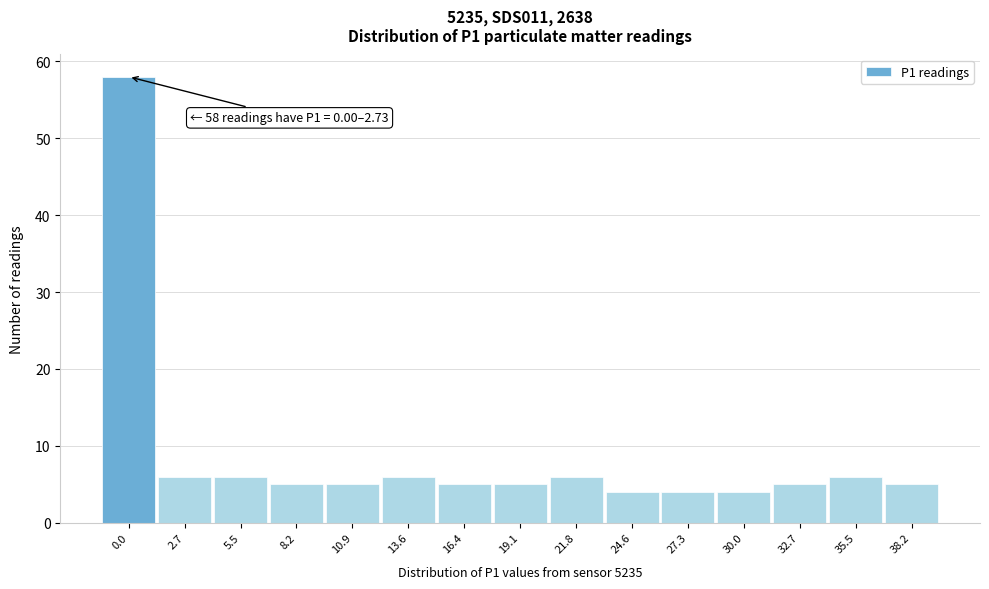

Reading right to left, transcribe all the data shown in this chart.

5	6	5	4	4	4	6	5	5	6	5	5	6	6	58